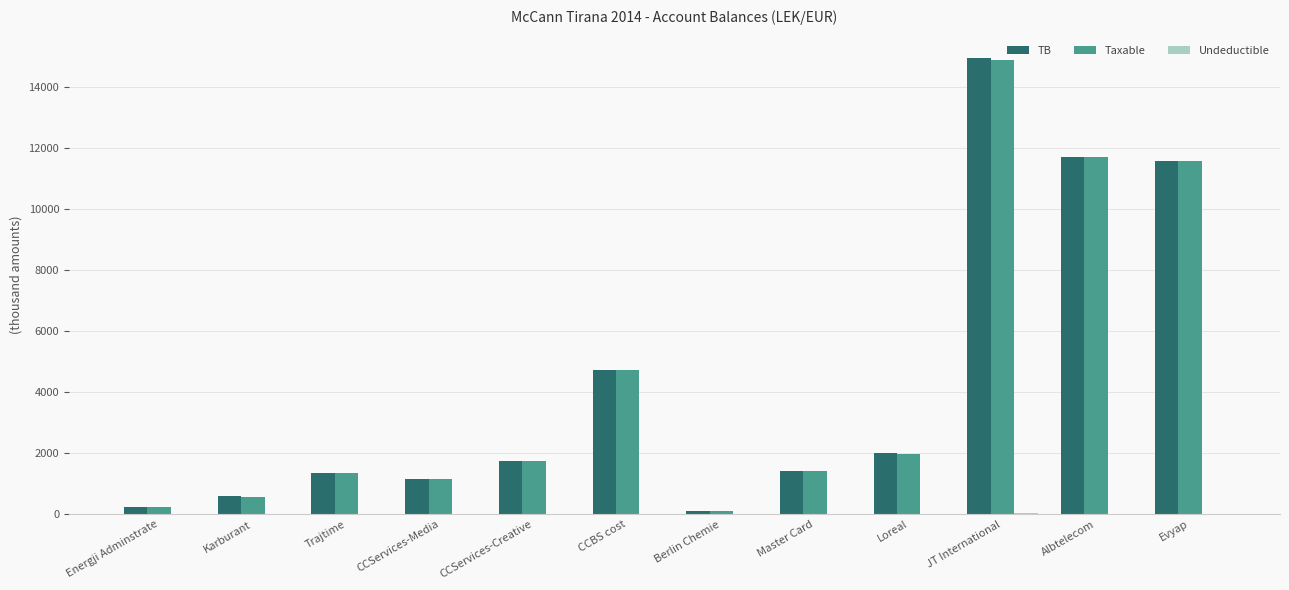

Is it true that TB equals 11717.9 at Albtelecom?

True